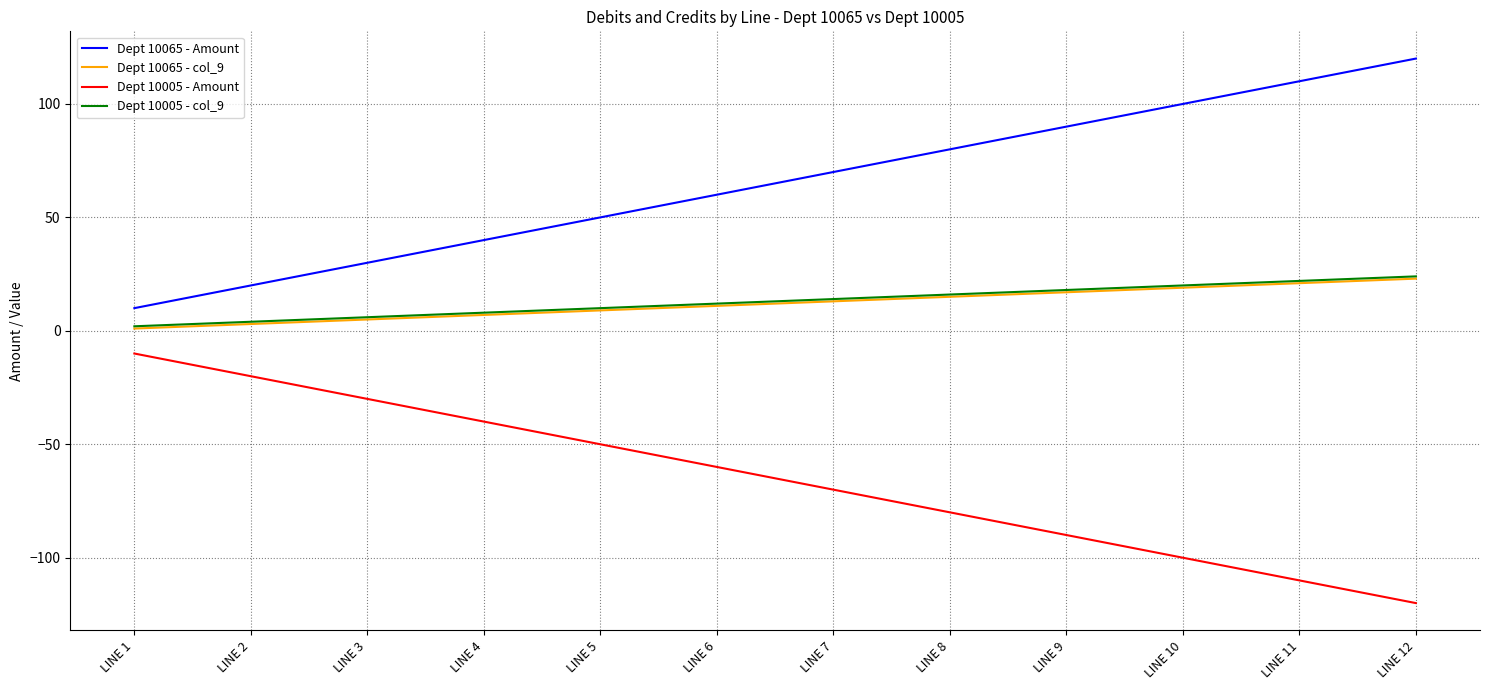

What value does the Dept 10005 - Amount series have at LINE 1, to the nearest 10?

-10